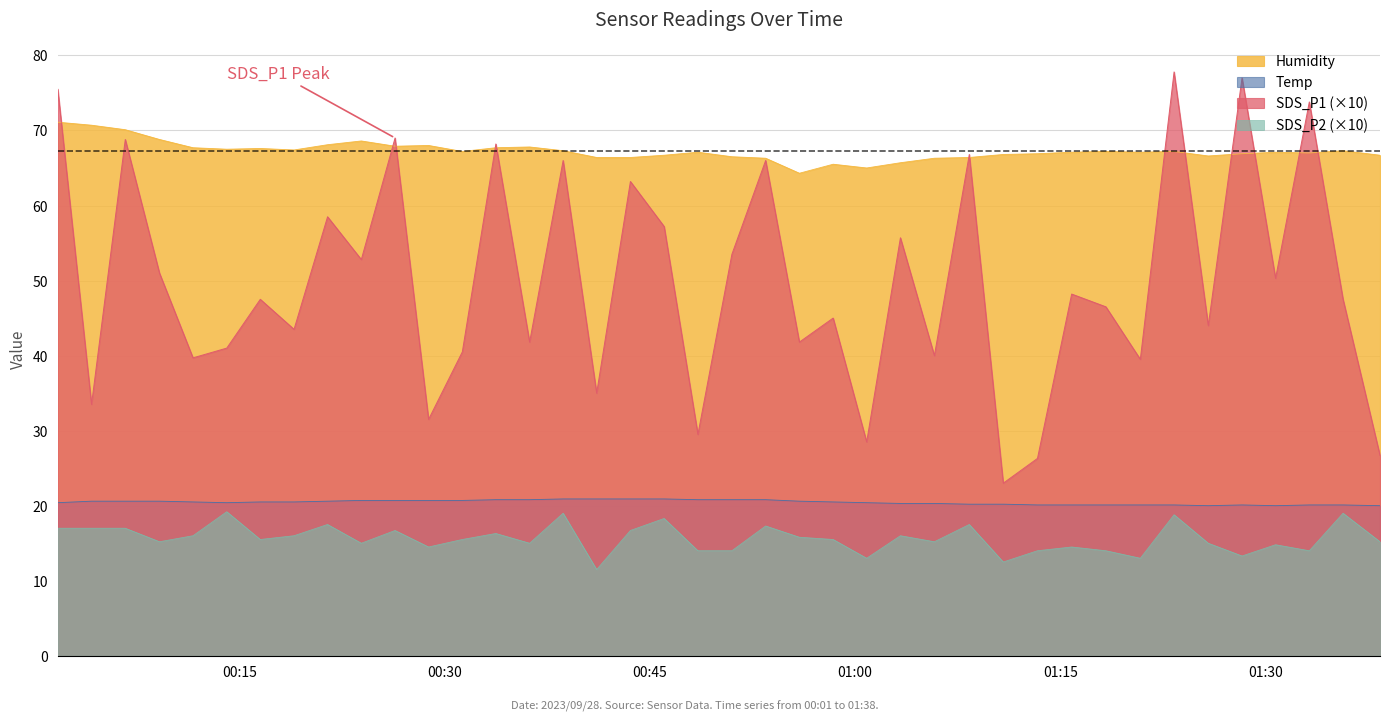

True or false: SDS_P1 and Temp intersect in this chart.

False